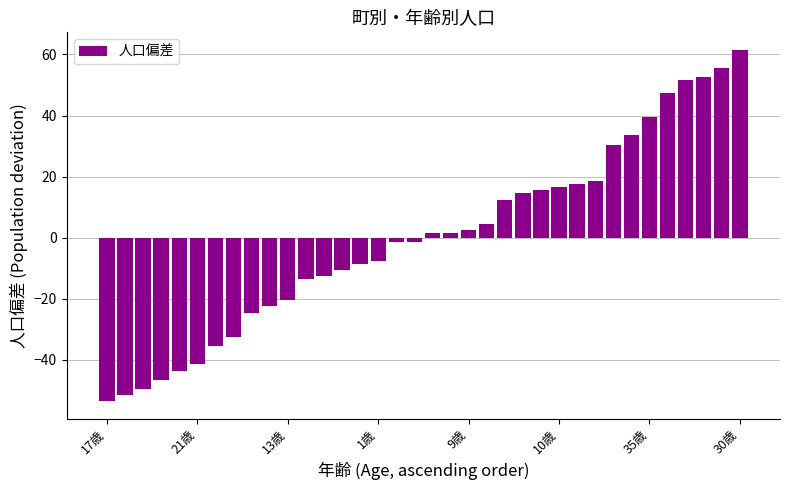

Count the number of data series in this chart.

1